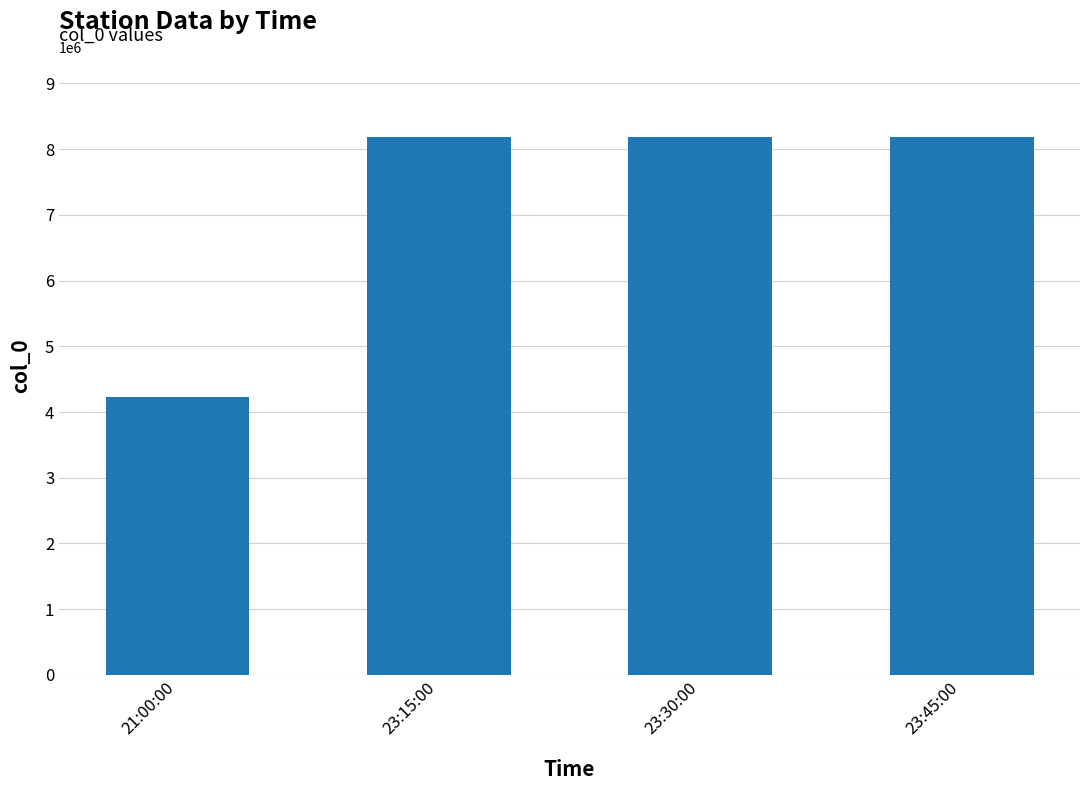

Does the chart contain any negative values?

No